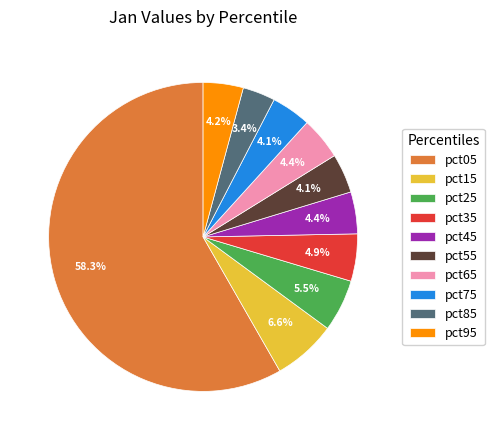

To the nearest percent, what is the combined percentage of pct95 and pct35?

9%